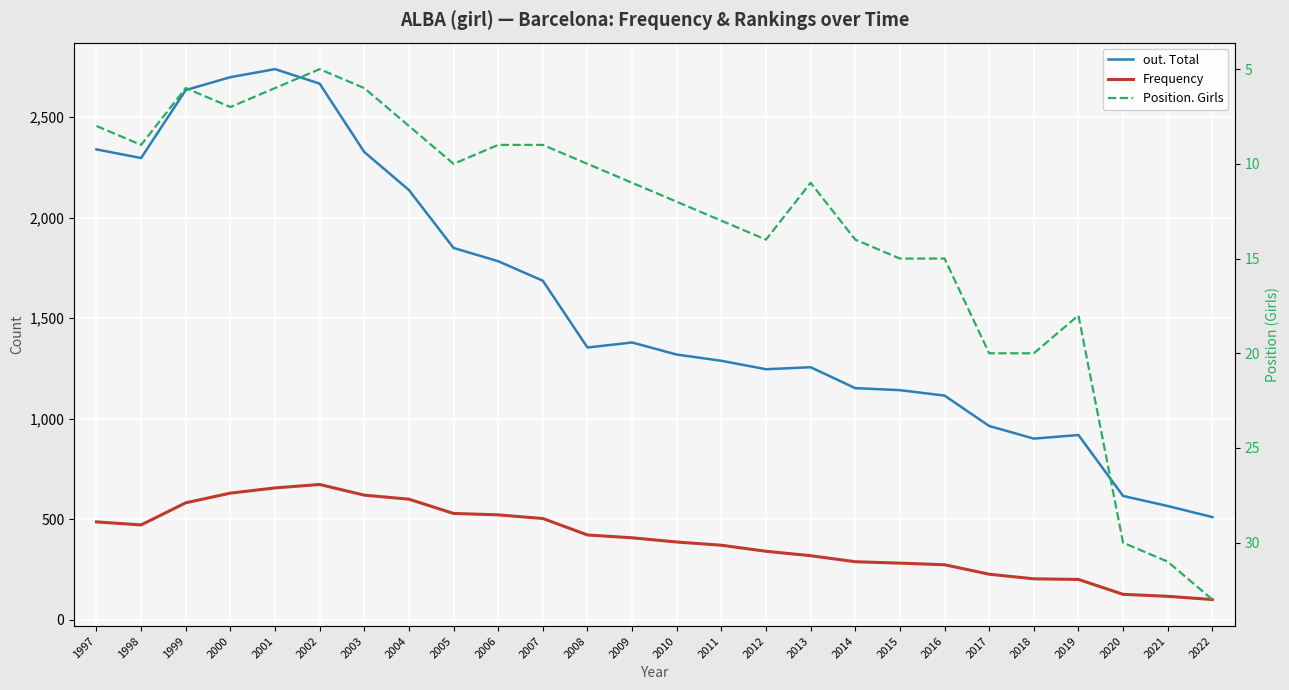

What is the approximate value of Frequency at 2021?

117